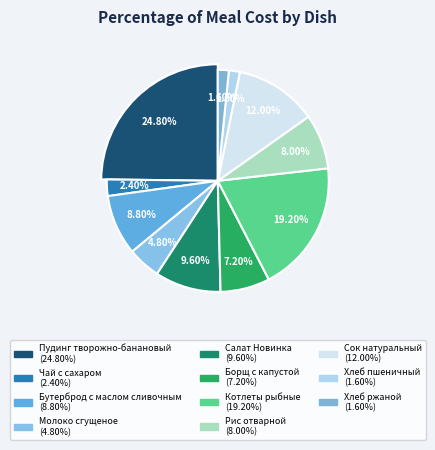

What percentage is the Борщ с капустой slice, to the nearest percent?

7%